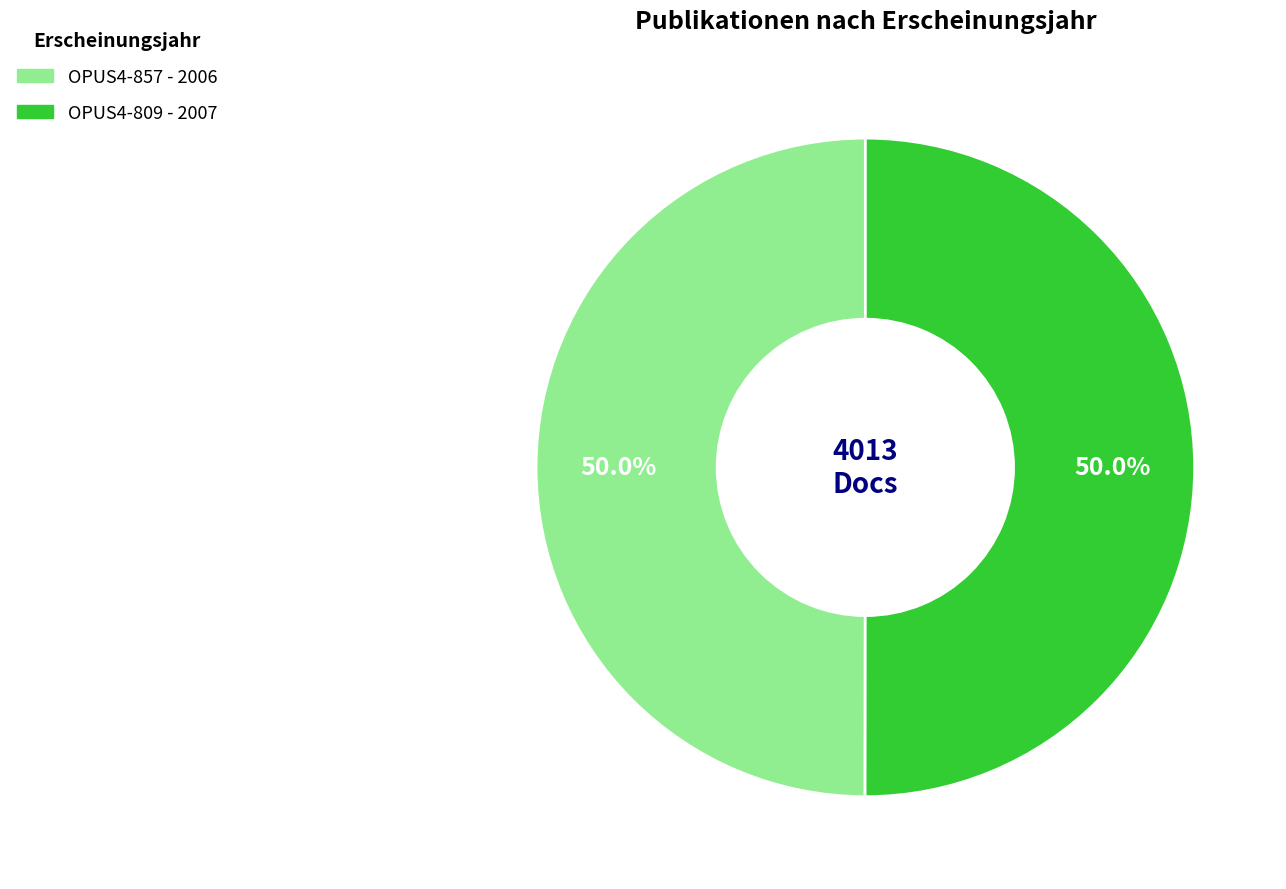

What is the ratio of the value at OPUS4-809 to the value at OPUS4-857?

1.0